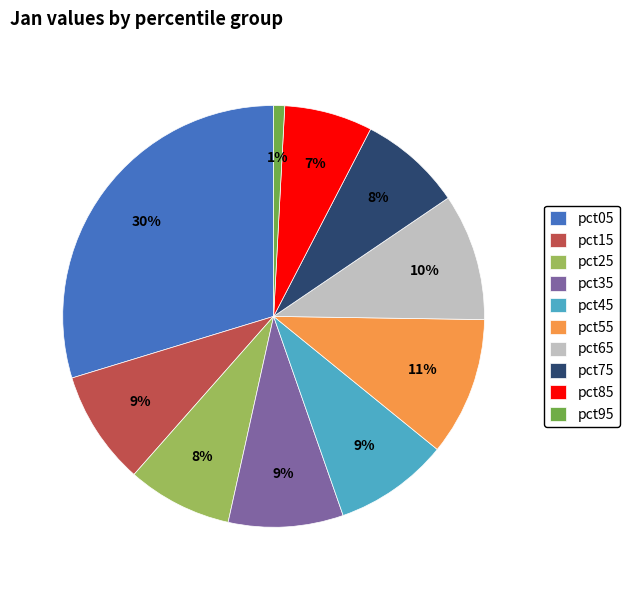

Do pct85 and pct55 together represent more than half of the pie?

No